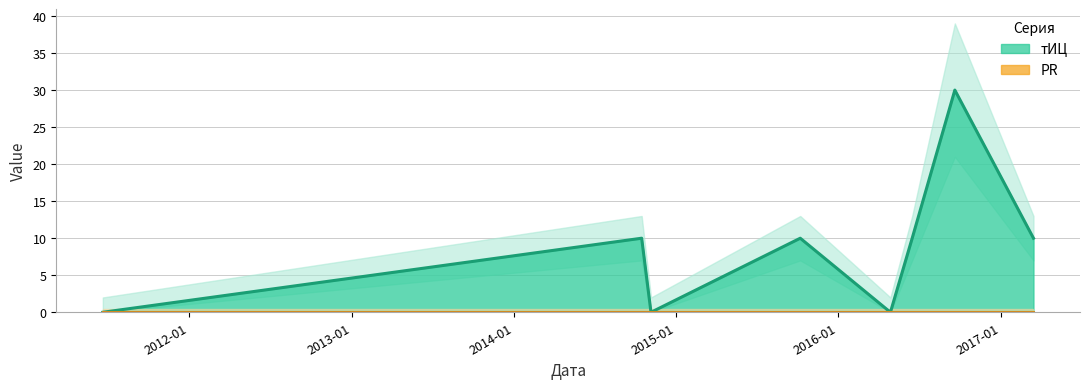

What is the difference between the maximum and minimum values?

30